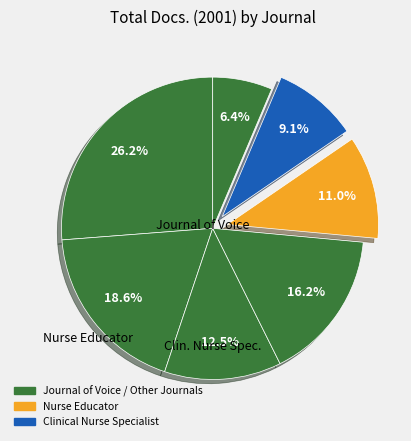

How many slices are in this pie chart?

7